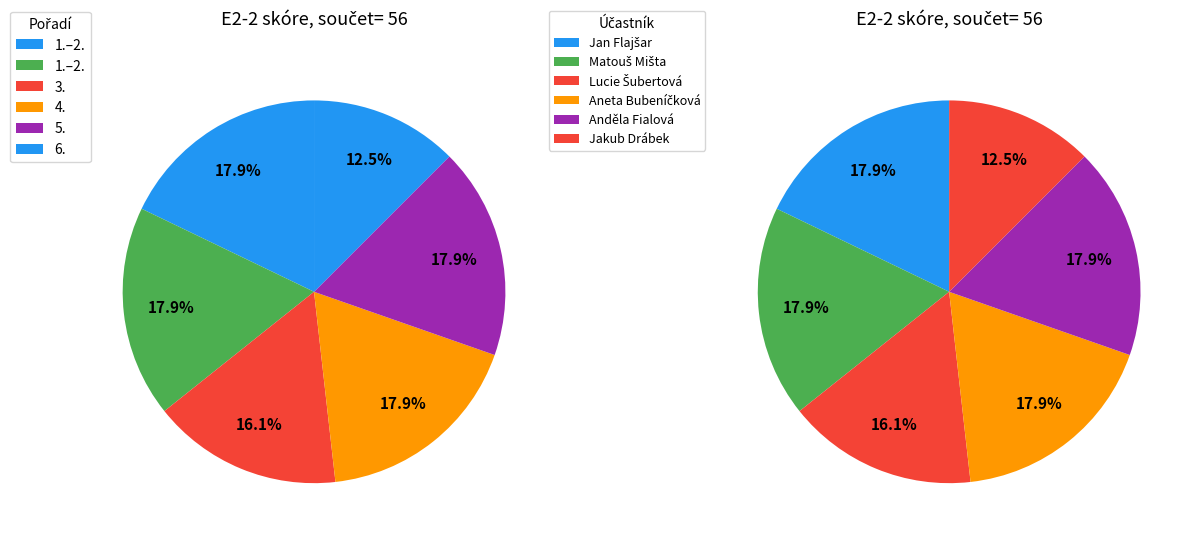

To the nearest percent, what is the average slice percentage?

17%